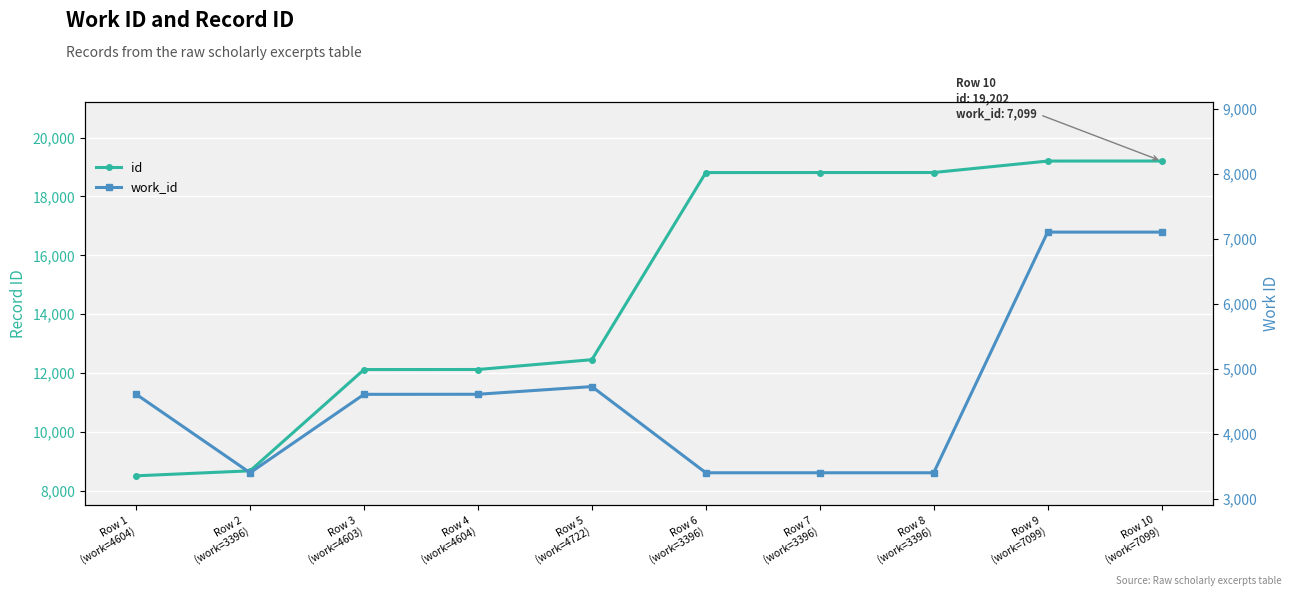

Is this an area chart (filled region under the line)?

No